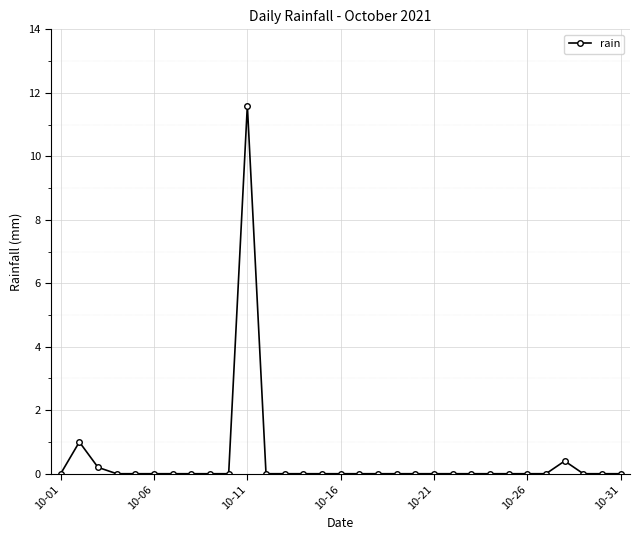

What is the greatest value displayed?

11.6